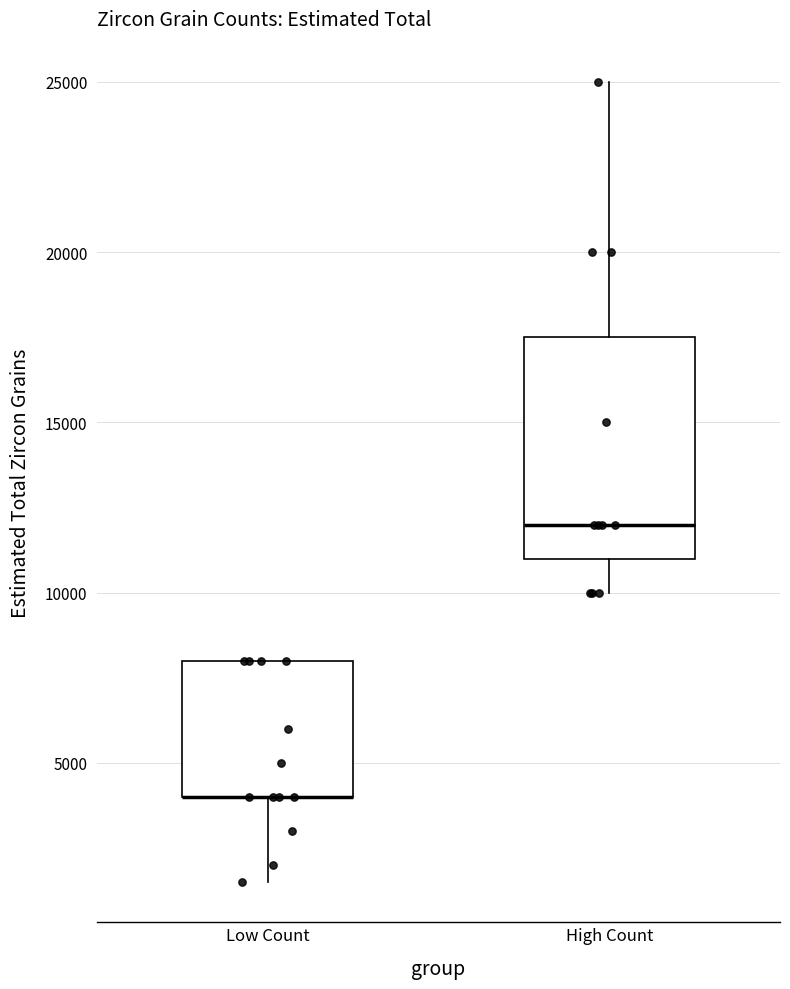

Comparing the boxes themselves (not the whiskers), which one is the tallest?

High Count